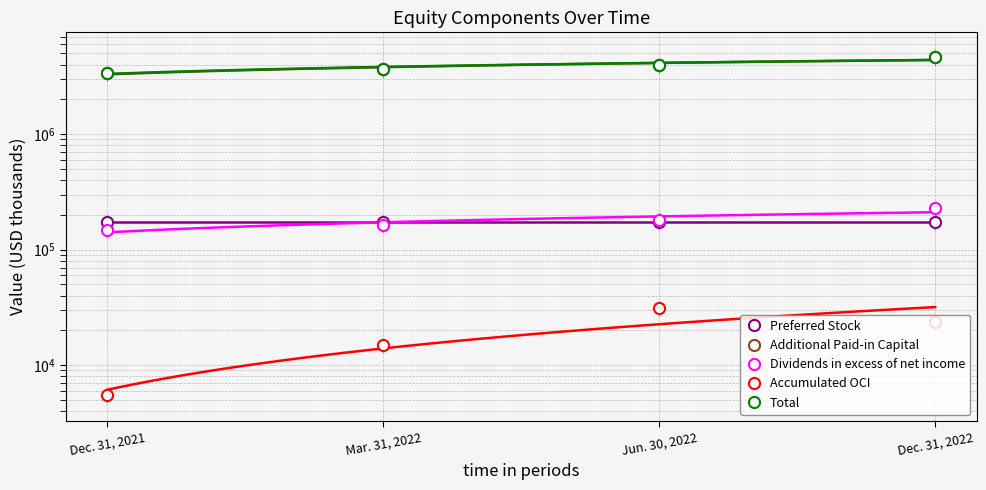

Reading left to right, transcribe all the data shown in this chart.

Preferred Stock: 175000	175000	175000	175000
Additional Paid-in Capital: 3395549	3646770	3948547	4658570
Dividends in excess of net income: 147366	162765	182518	228132
Accumulated OCI: 5503	15060	31547	23551
Total: 3419316	3675741	3974240	4630390